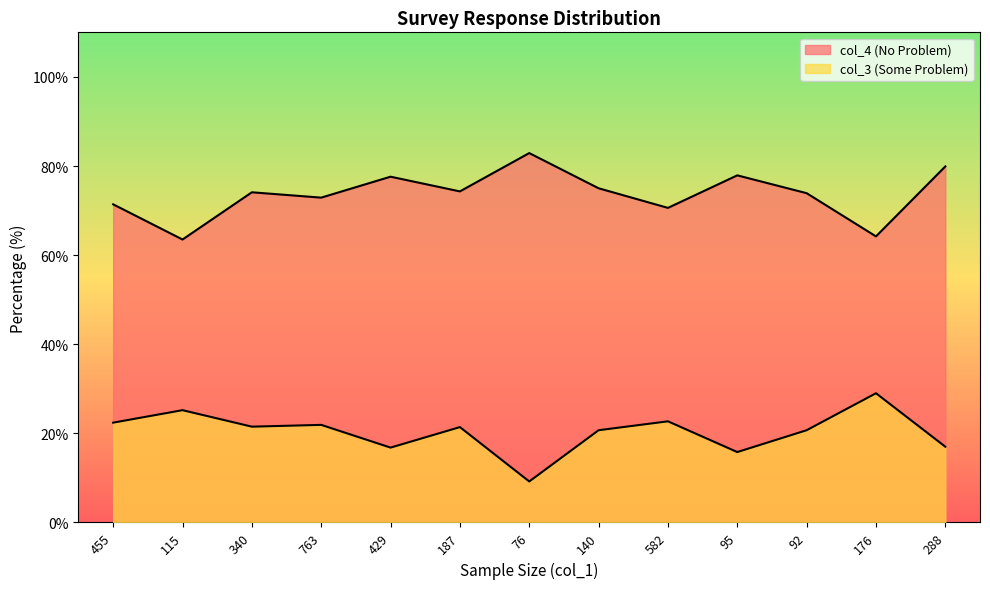

What is the total value across all series at 187?

95.7